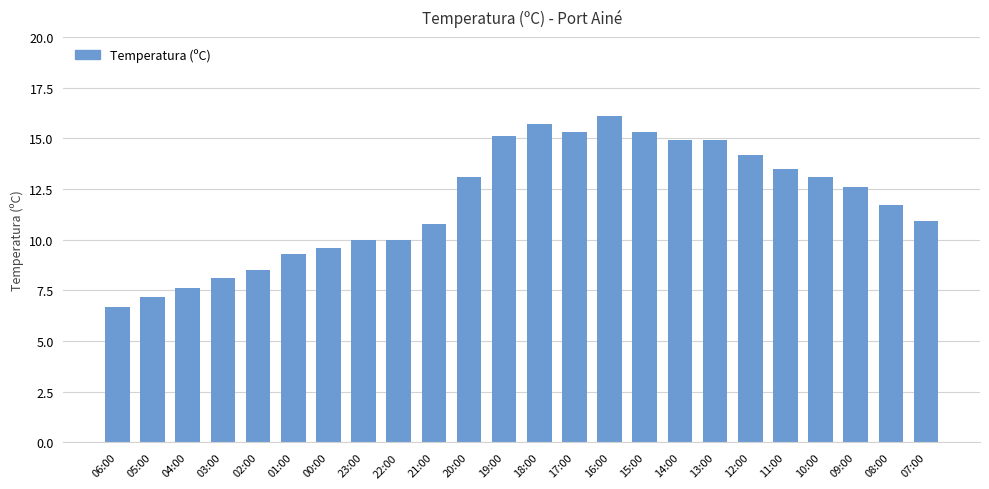

Which label corresponds to the smallest value in the chart?

06:00